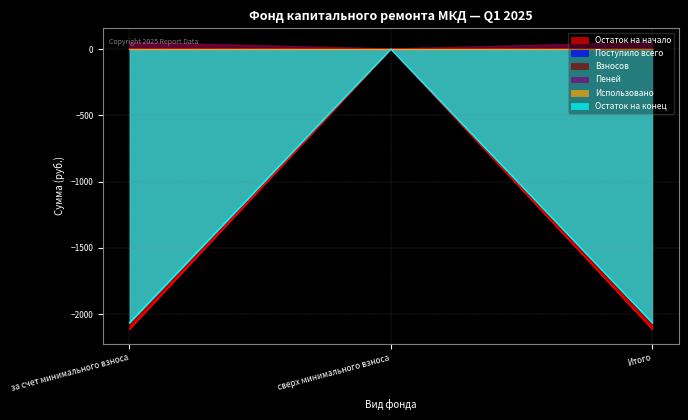

Rank the categories by Взносов value from lowest to highest.

сверх минимального взноса, за счет минимального взноса, Итого